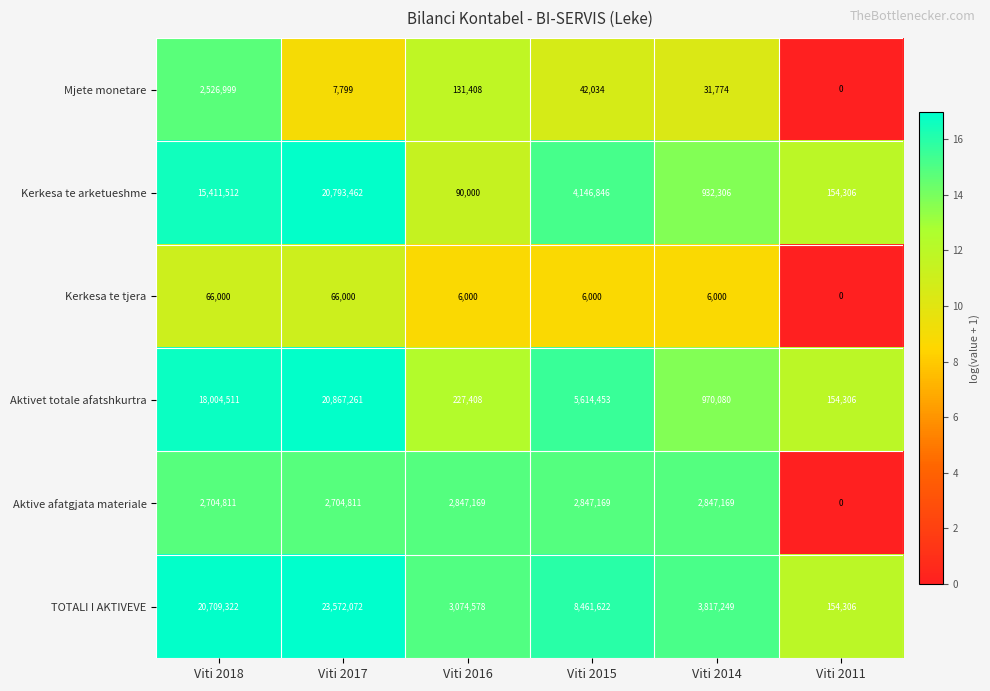

At which label does Mjete monetare reach its minimum?

Viti 2011